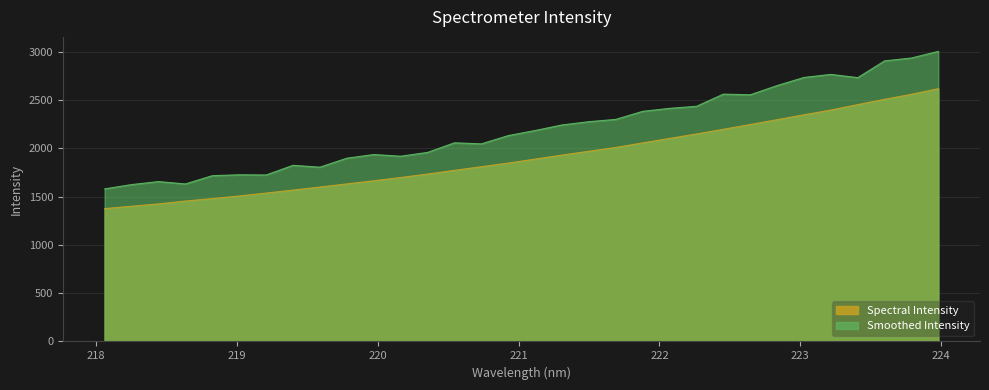

What is the change in value from 219.0156 to 222.0721?

+596.4